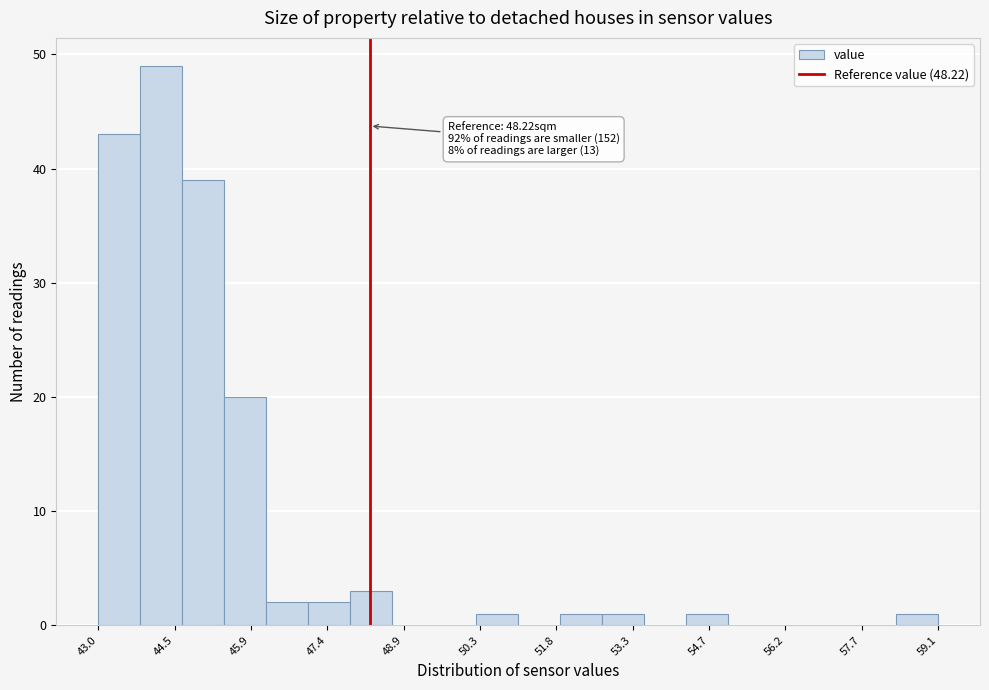

Which range on the x-axis has the tallest bar?

43.8 to 44.6